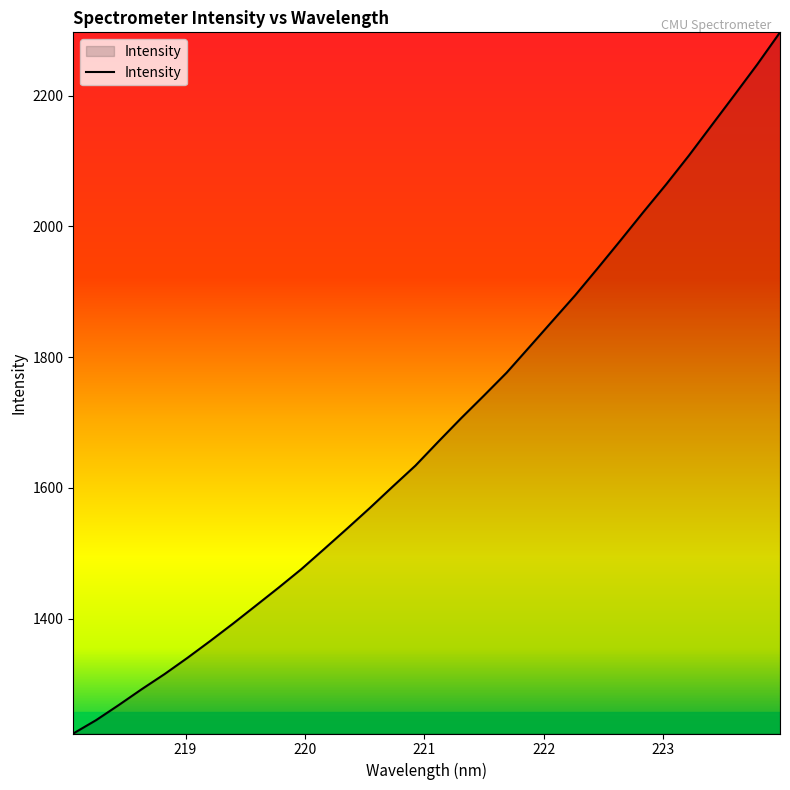

What is the smallest value displayed?

1224.4